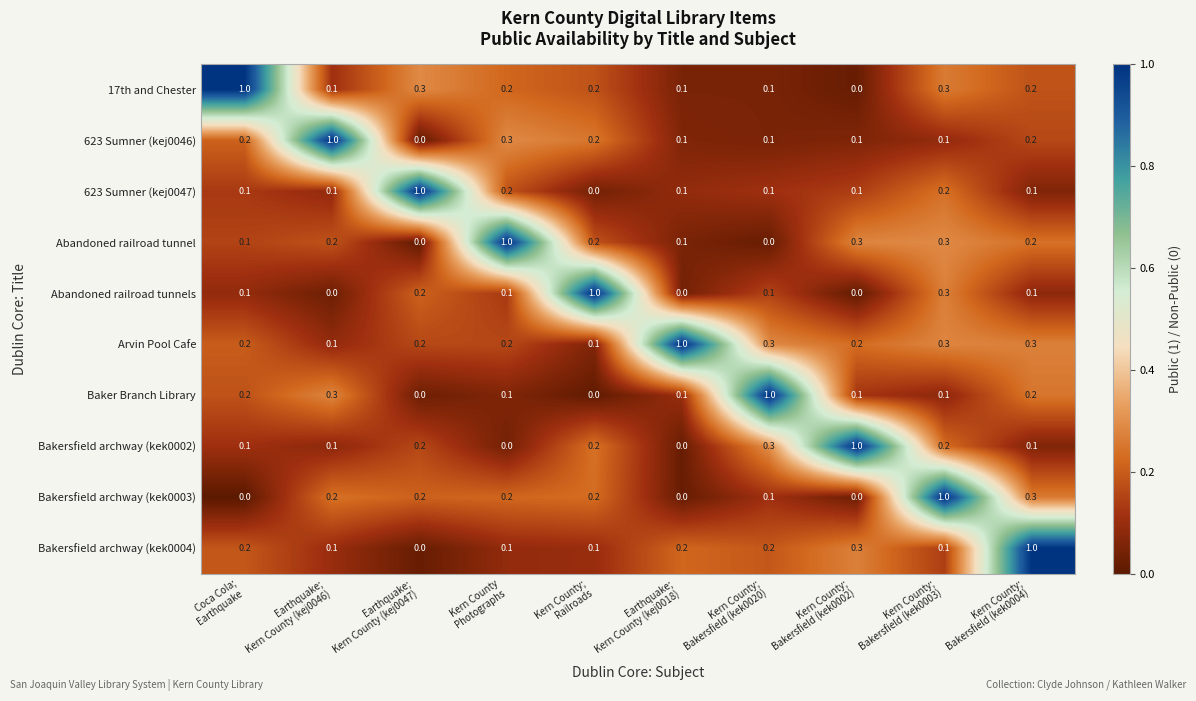

At how many categories does at least one series exceed 0?

10